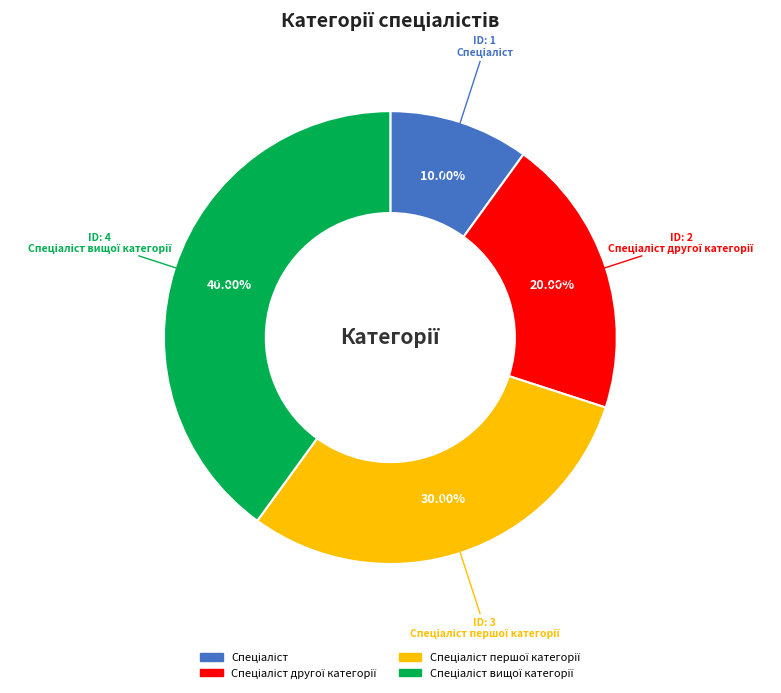

Is there any slice that represents more than half of the pie?

No